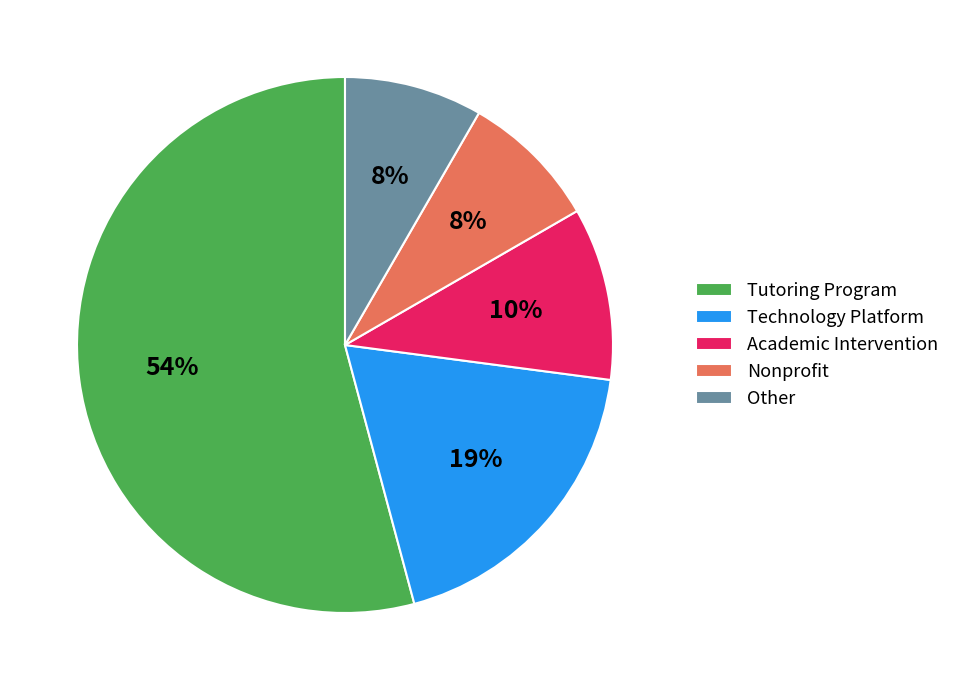

Which category has the biggest portion of the pie?

Tutoring Program